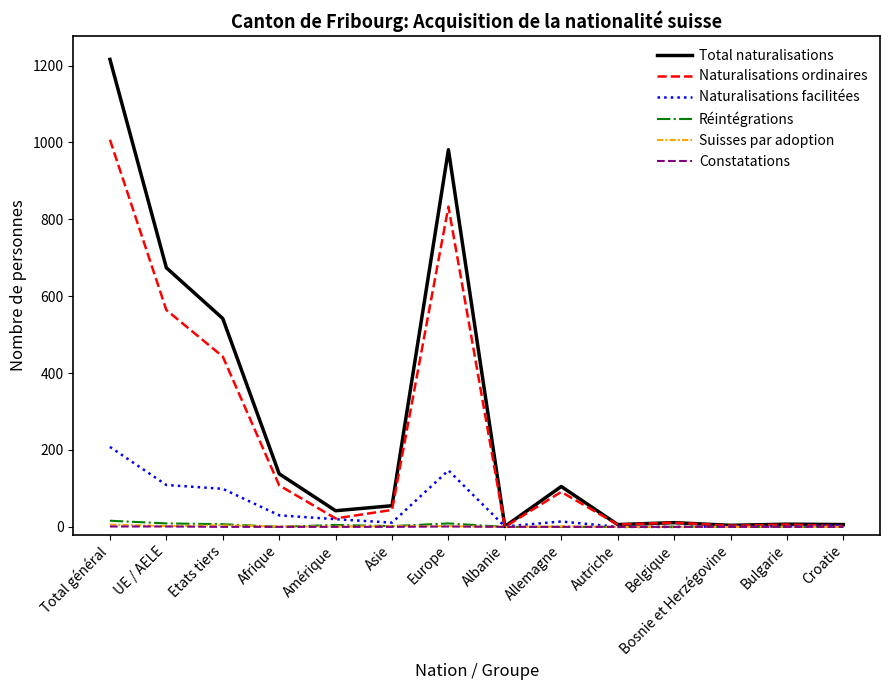

Which series has the widest spread of values?

Total naturalisations